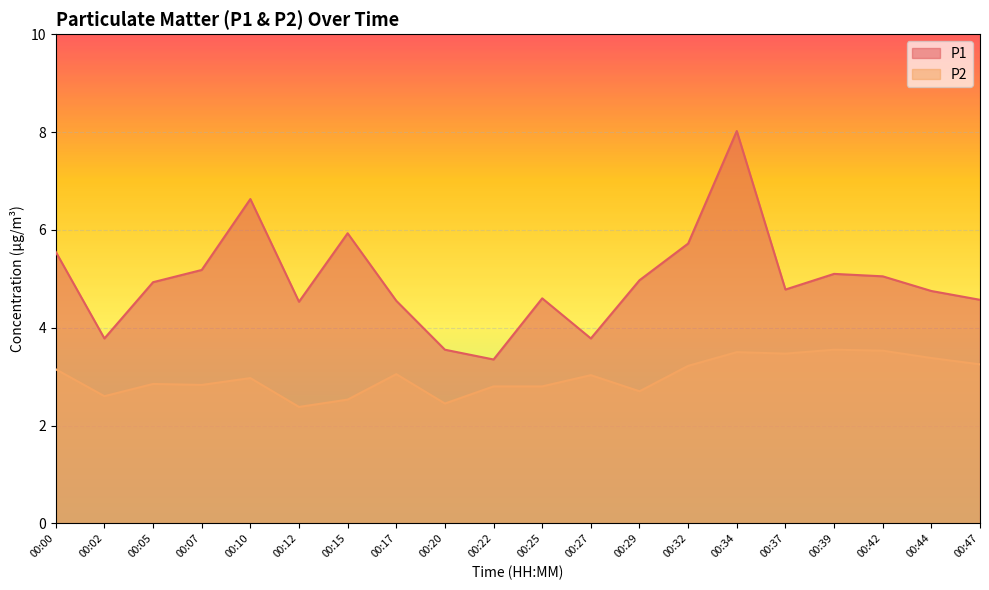

True or false: P1 and P2 cross at least once.

False